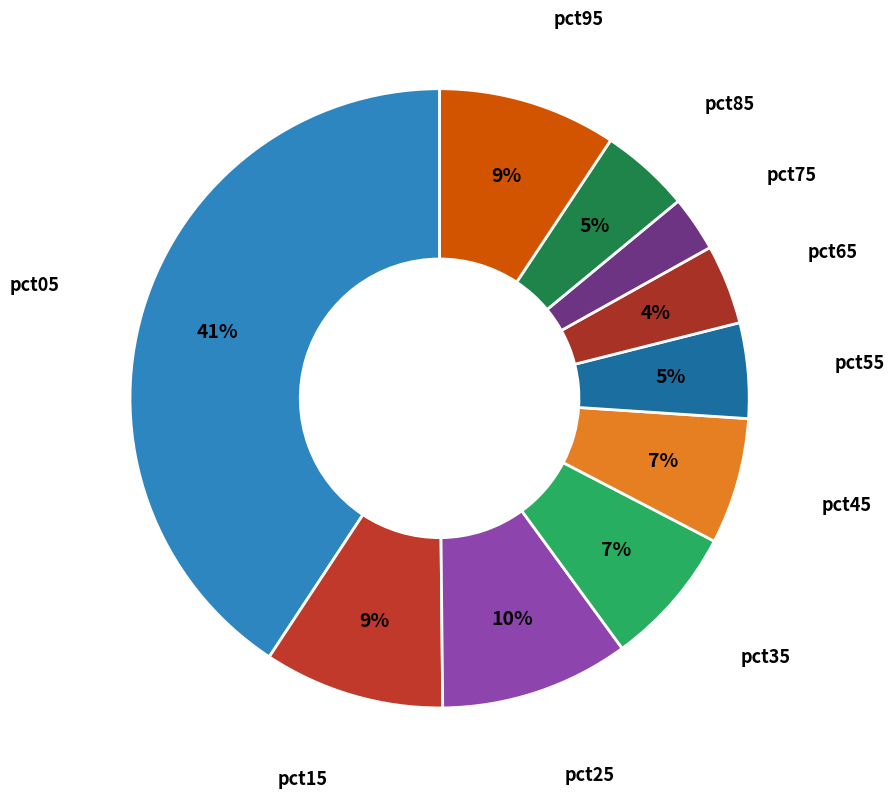

To the nearest percent, what percentage of the pie is pct15?

9%